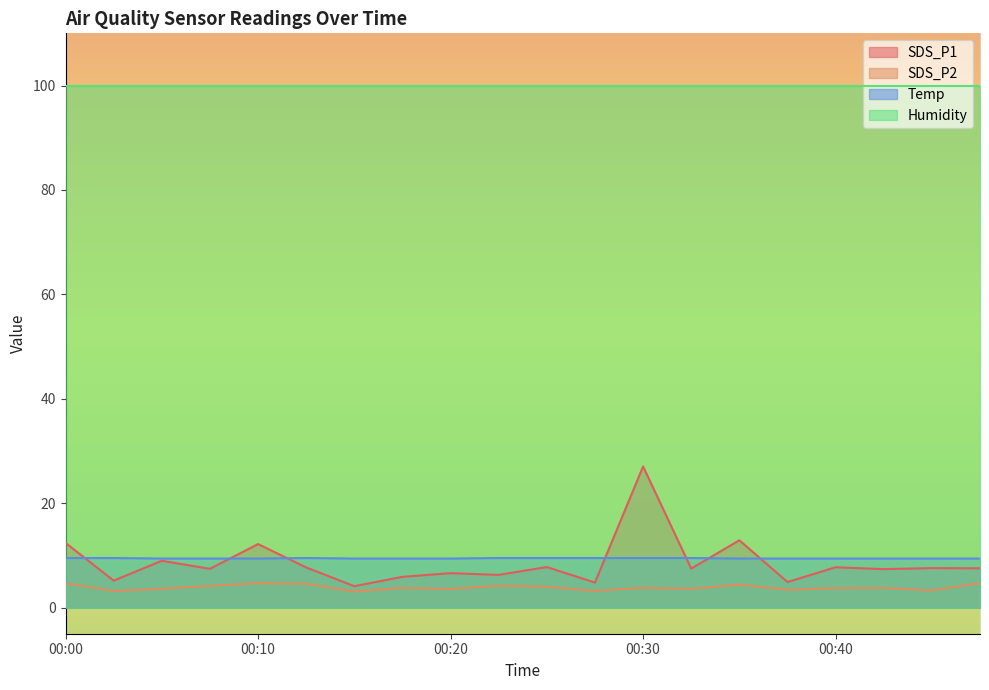

Which series has the largest total across all categories?

Humidity